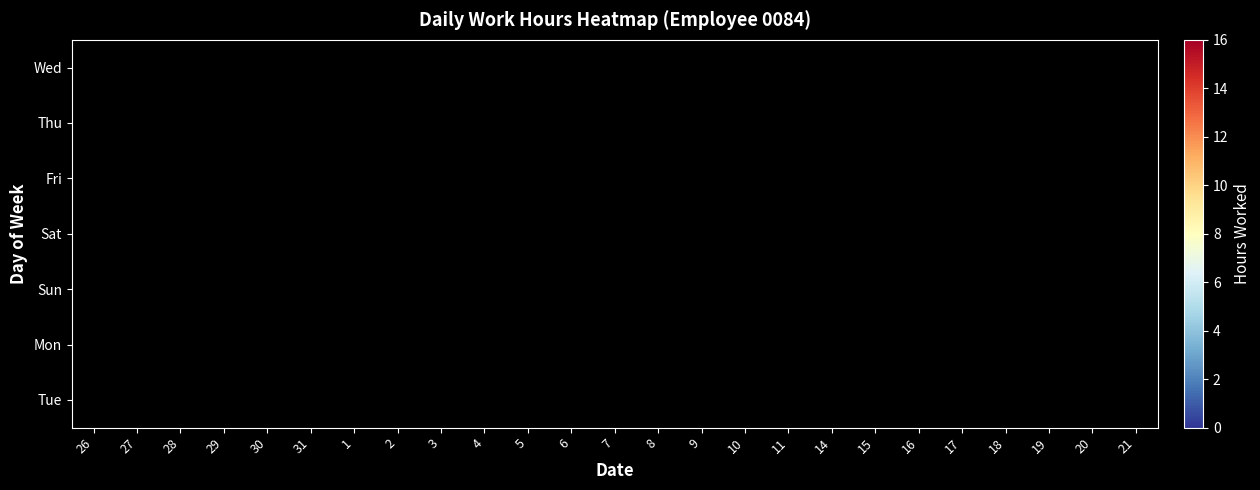

Which label corresponds to the largest value in the chart?

17